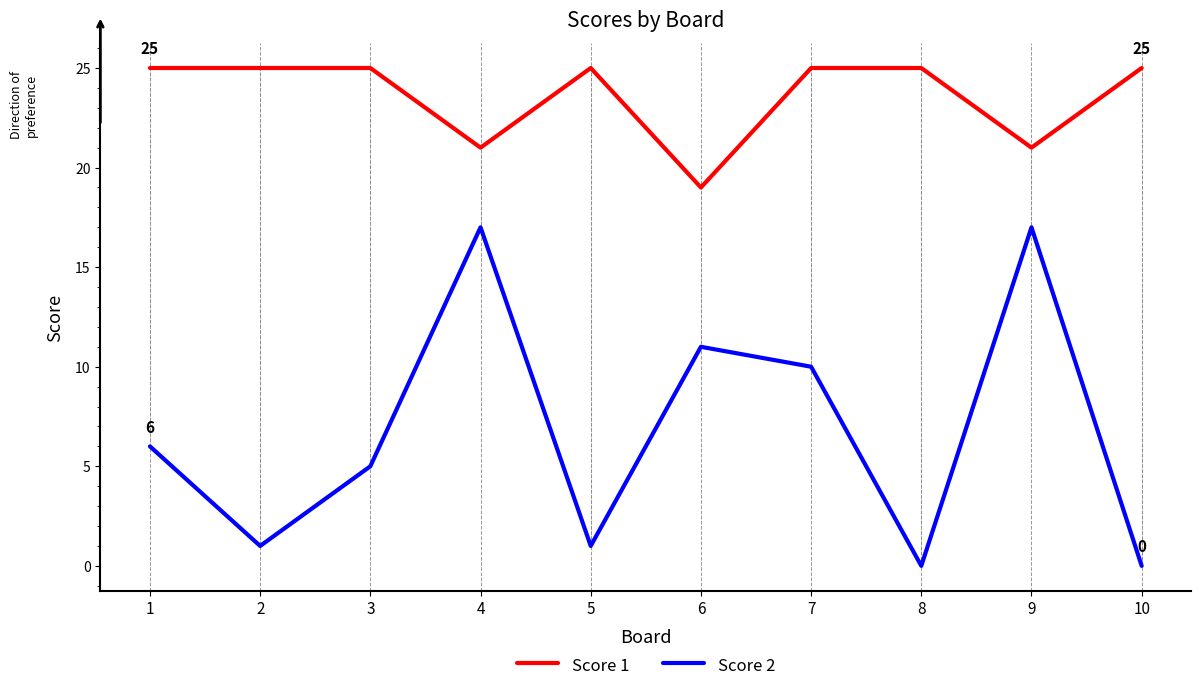

Between 5 and 8, which series saw the biggest shift?

Score 2